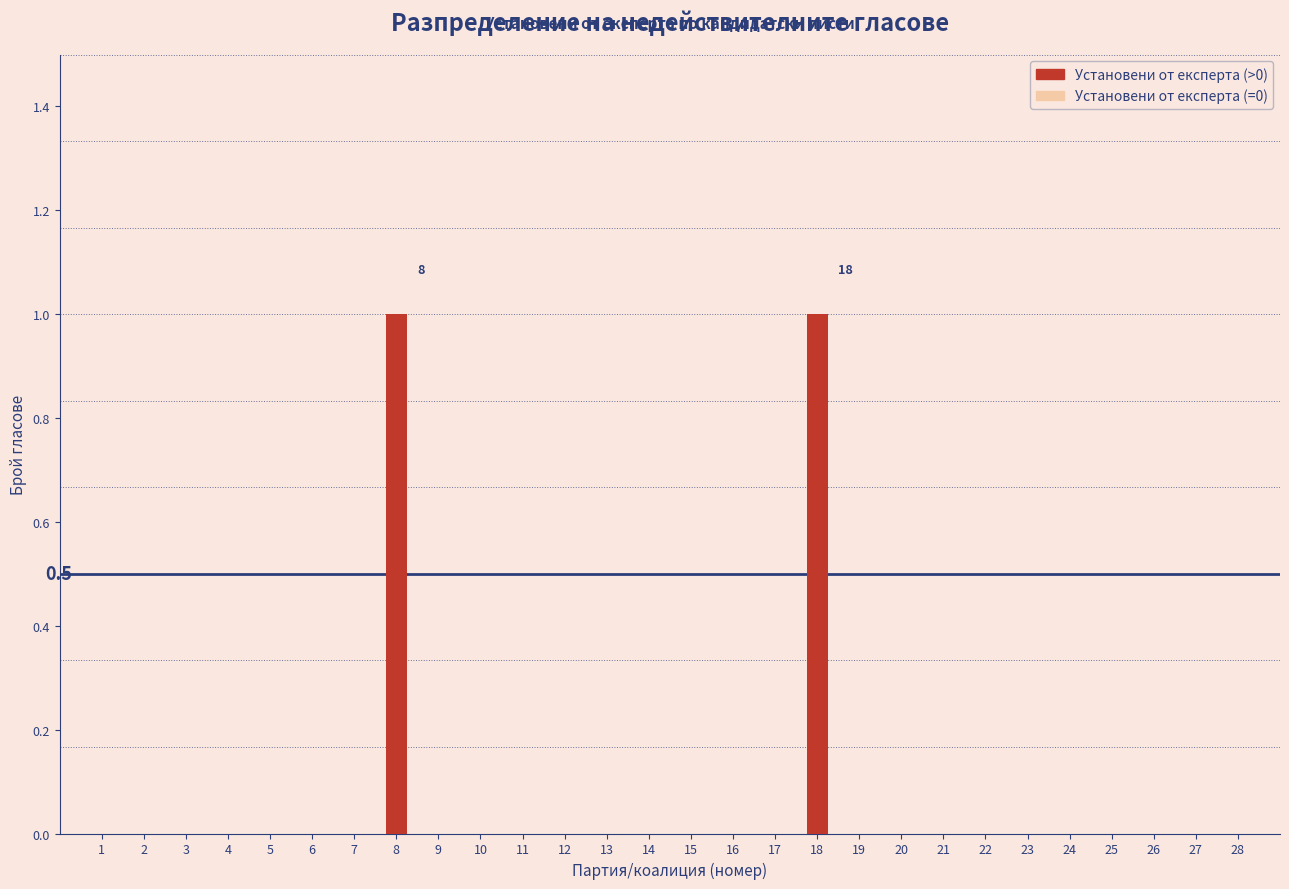

Reading left to right, what are all the values shown in this chart?

1=0	2=0	3=0	4=0	5=0	6=0	7=0	8=1	9=0	10=0	11=0	12=0	13=0	14=0	15=0	16=0	17=0	18=1	19=0	20=0	21=0	22=0	23=0	24=0	25=0	26=0	27=0	28=0